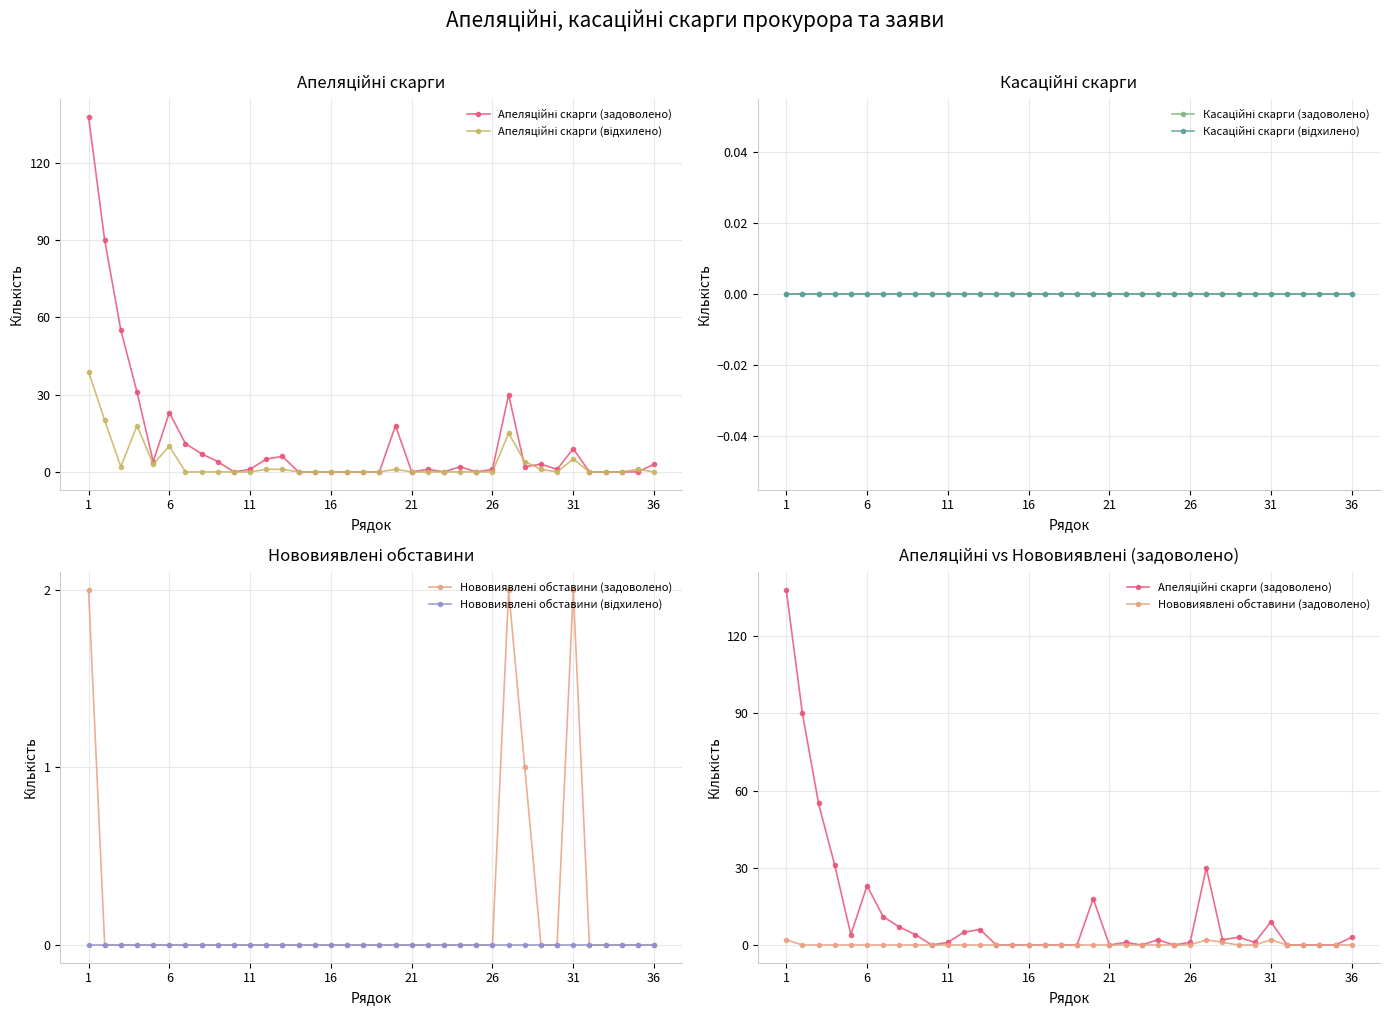

True or false: Нововиявлені обставини (відхилено) and Нововиявлені обставини (задоволено) intersect in this chart.

False